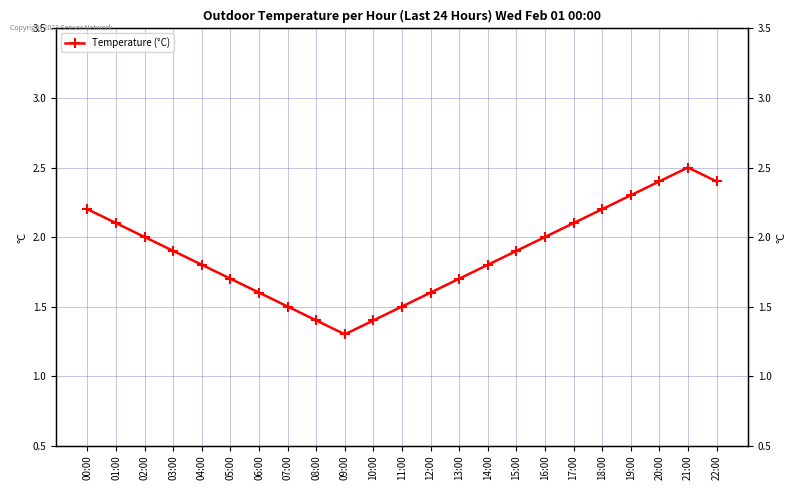

The value at 07:00 is 0.3. True or false?

False